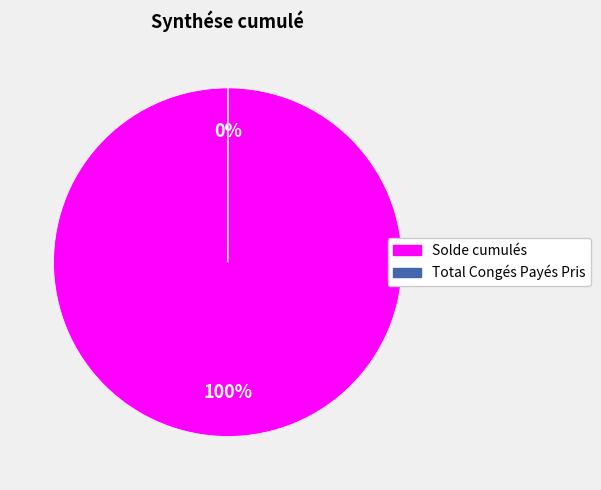

True or false: Solde cumulés accounts for 100% of the total.

True